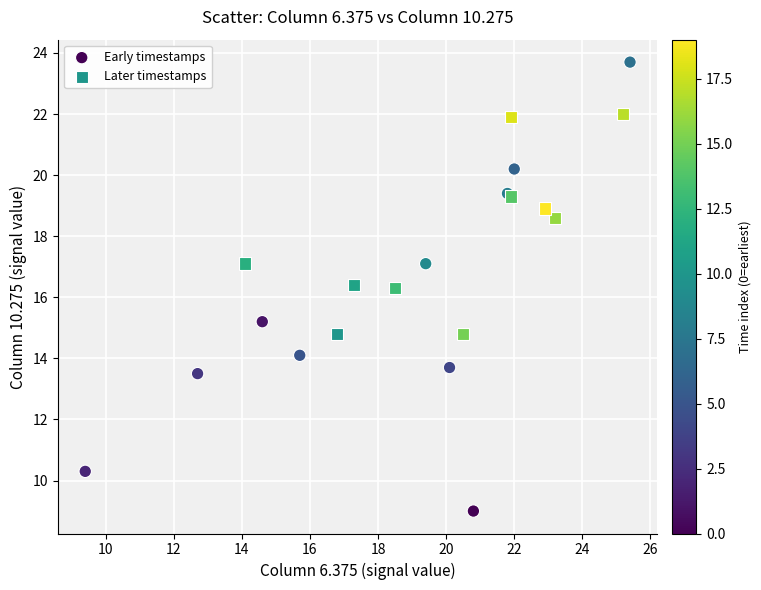

Which series reaches the minimum Y coordinate?

Early timestamps